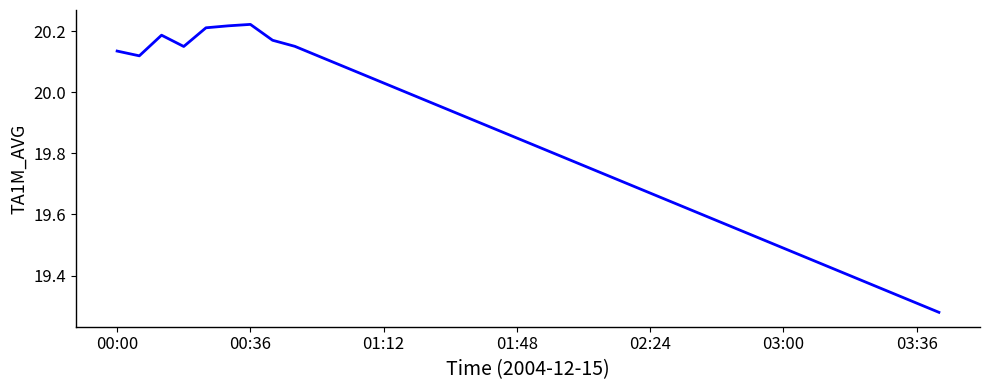

What is the difference between the maximum and minimum values?

0.9